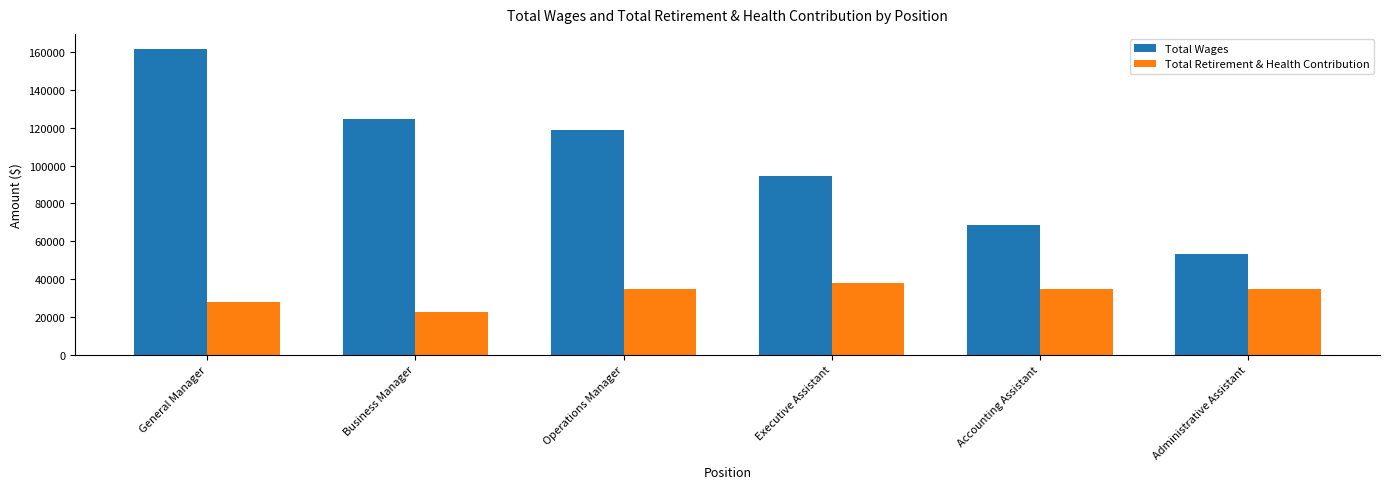

How many distinct data groups are displayed?

2